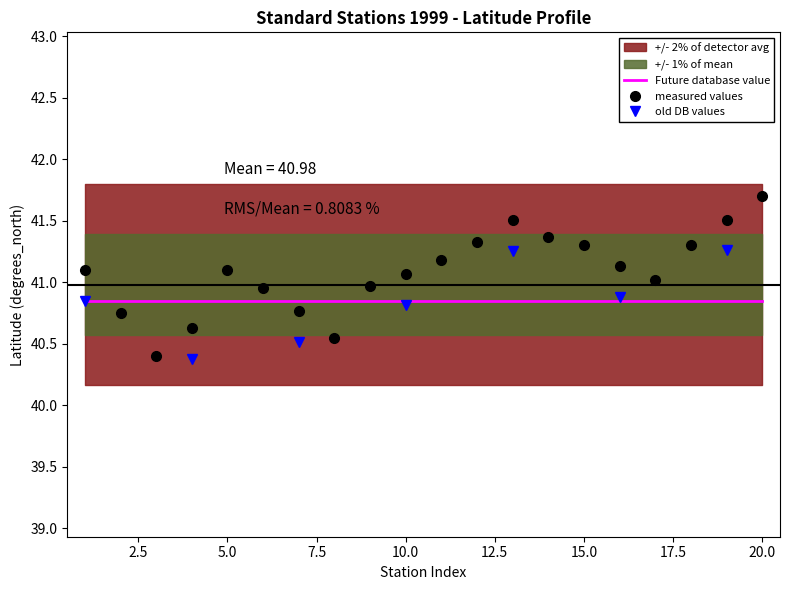

At which category is the sum across all series the highest?

20